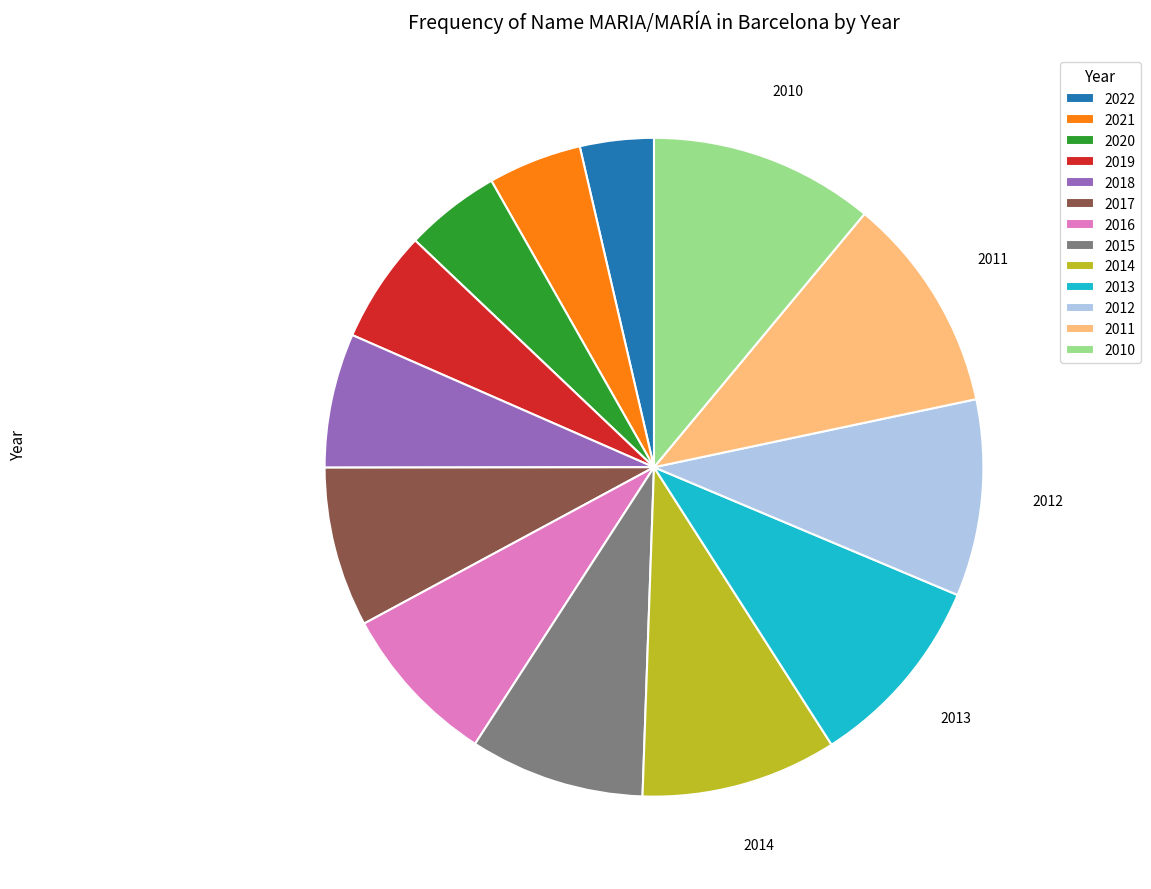

Which slice is the smallest?

2022